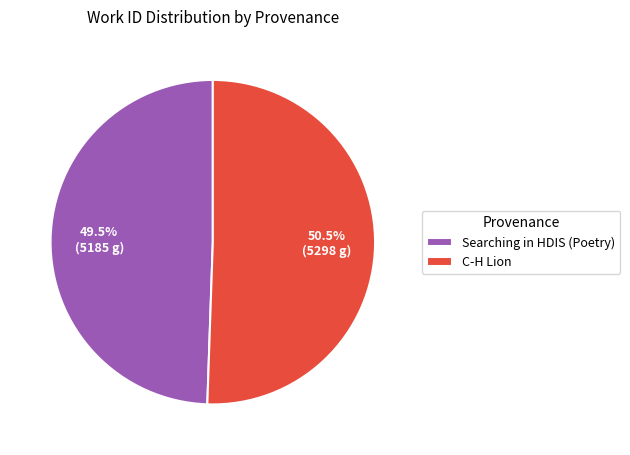

Which has a higher value, Searching in HDIS (Poetry) or C-H Lion?

C-H Lion